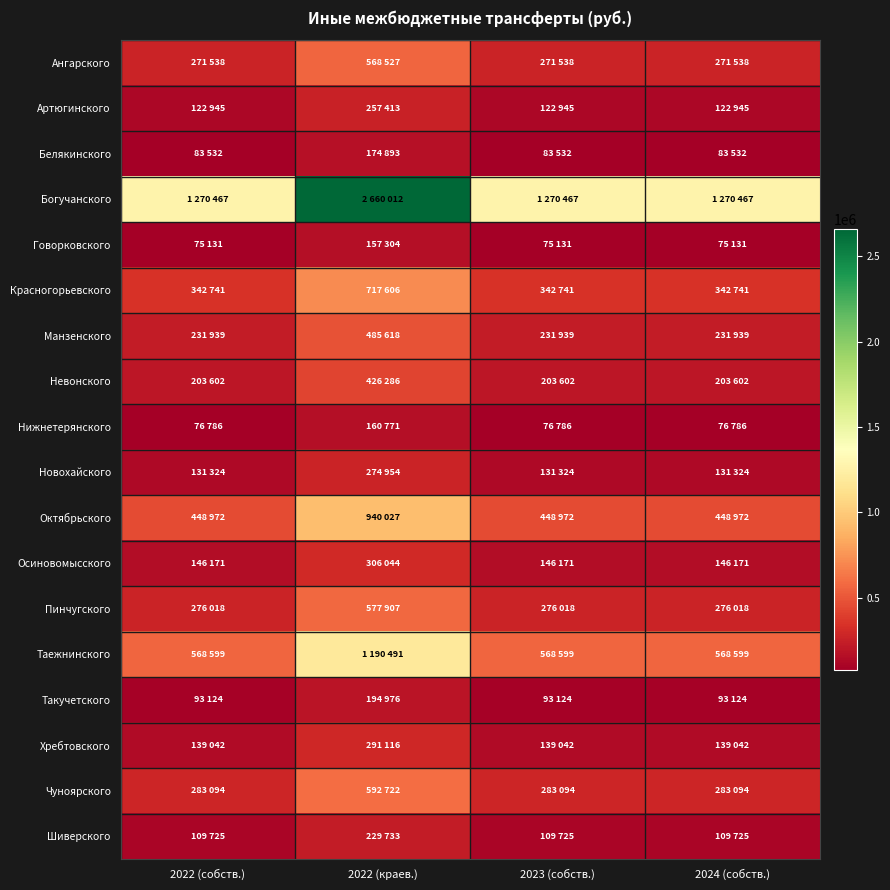

Reading left to right, extract all data points from this chart.

Ангарского: 2022 (собств.)=271538	2022 (краев.)=568527	2023 (собств.)=271538	2024 (собств.)=271538
Артюгинского: 2022 (собств.)=122945	2022 (краев.)=257413	2023 (собств.)=122945	2024 (собств.)=122945
Белякинского: 2022 (собств.)=83532	2022 (краев.)=174893	2023 (собств.)=83532	2024 (собств.)=83532
Богучанского: 2022 (собств.)=1270467	2022 (краев.)=2660012	2023 (собств.)=1270467	2024 (собств.)=1270467
Говорковского: 2022 (собств.)=75131	2022 (краев.)=157304	2023 (собств.)=75131	2024 (собств.)=75131
Красногорьевского: 2022 (собств.)=342741	2022 (краев.)=717606	2023 (собств.)=342741	2024 (собств.)=342741
Манзенского: 2022 (собств.)=231939	2022 (краев.)=485618	2023 (собств.)=231939	2024 (собств.)=231939
Невонского: 2022 (собств.)=203602	2022 (краев.)=426286	2023 (собств.)=203602	2024 (собств.)=203602
Нижнетерянского: 2022 (собств.)=76786	2022 (краев.)=160771	2023 (собств.)=76786	2024 (собств.)=76786
Новохайского: 2022 (собств.)=131324	2022 (краев.)=274954	2023 (собств.)=131324	2024 (собств.)=131324
Октябрьского: 2022 (собств.)=448972	2022 (краев.)=940027	2023 (собств.)=448972	2024 (собств.)=448972
Осиновомысского: 2022 (собств.)=146171	2022 (краев.)=306044	2023 (собств.)=146171	2024 (собств.)=146171
Пинчугского: 2022 (собств.)=276018	2022 (краев.)=577907	2023 (собств.)=276018	2024 (собств.)=276018
Таежнинского: 2022 (собств.)=568599	2022 (краев.)=1190491	2023 (собств.)=568599	2024 (собств.)=568599
Такучетского: 2022 (собств.)=93124	2022 (краев.)=194976	2023 (собств.)=93124	2024 (собств.)=93124
Хребтовского: 2022 (собств.)=139042	2022 (краев.)=291116	2023 (собств.)=139042	2024 (собств.)=139042
Чуноярского: 2022 (собств.)=283094	2022 (краев.)=592722	2023 (собств.)=283094	2024 (собств.)=283094
Шиверского: 2022 (собств.)=109725	2022 (краев.)=229733	2023 (собств.)=109725	2024 (собств.)=109725